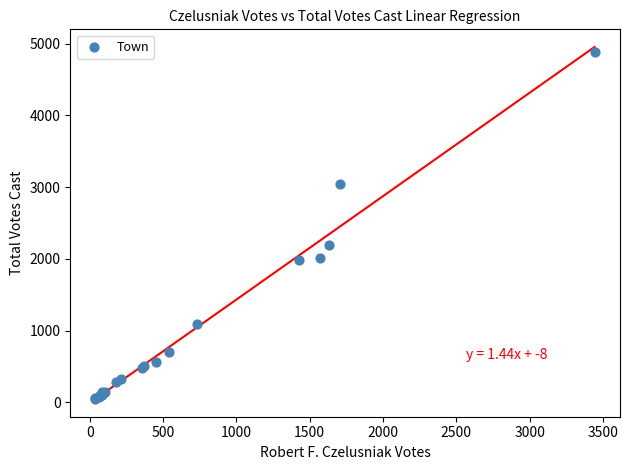

What Y value in the scatter plot is closest to 2465?

2200